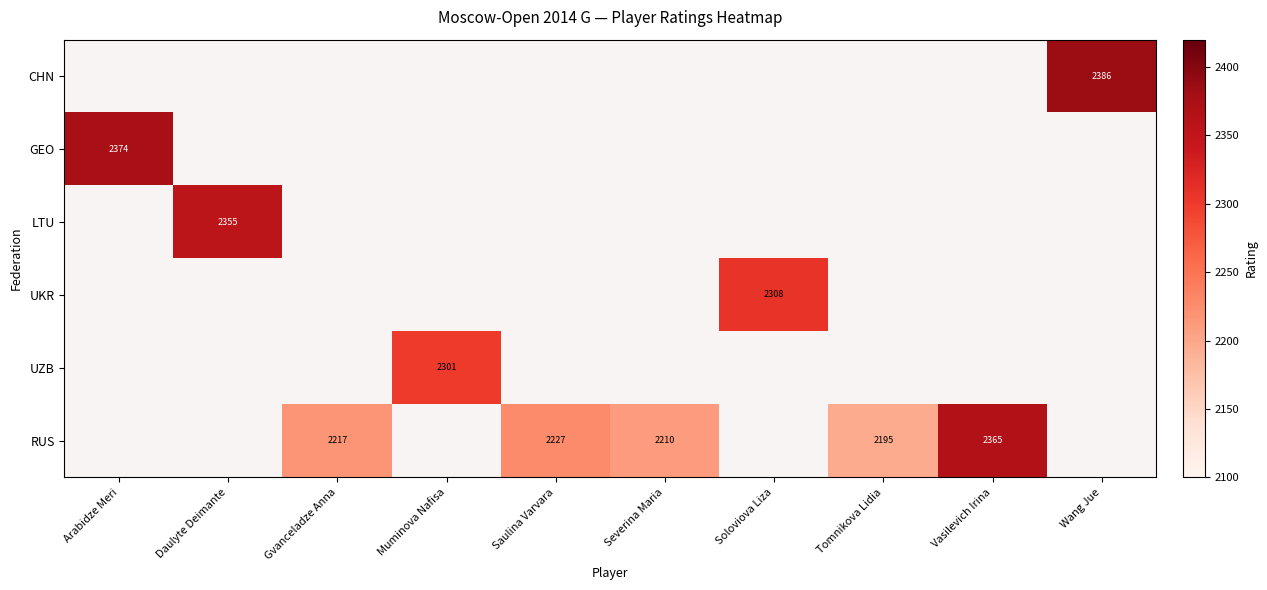

Is it true that LTU equals 476 at Daulyte Deimante?

False